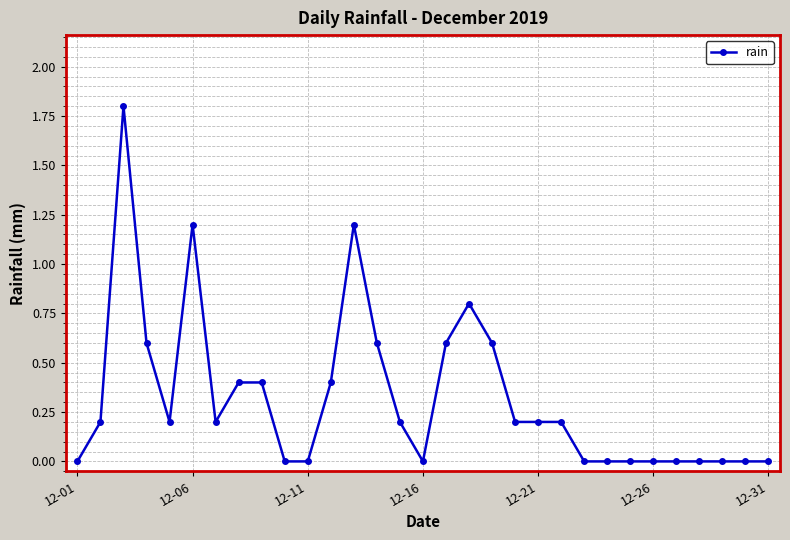

Reading left to right, extract all data points from this chart.

0.0	0.2	1.8	0.6	0.2	1.2	0.2	0.4	0.4	0.0	0.0	0.4	1.2	0.6	0.2	0.0	0.6	0.8	0.6	0.2	0.2	0.2	0.0	0.0	0.0	0.0	0.0	0.0	0.0	0.0	0.0